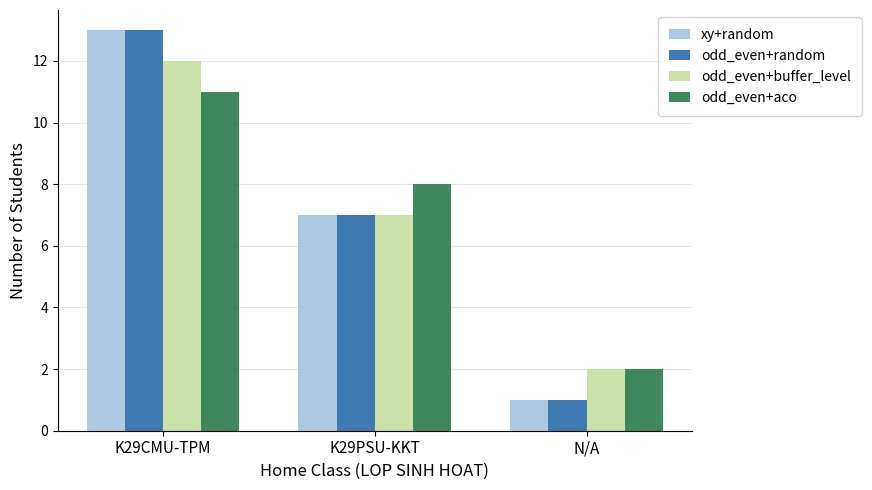

How many odd_even+aco values are between 2 and 11?

3